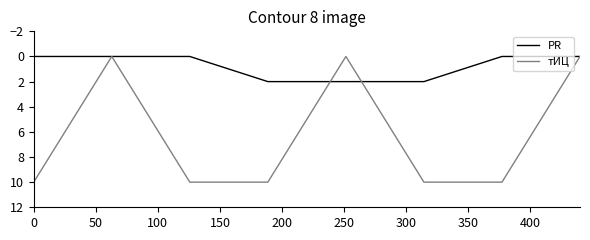

Which series has the widest spread of values?

тИЦ